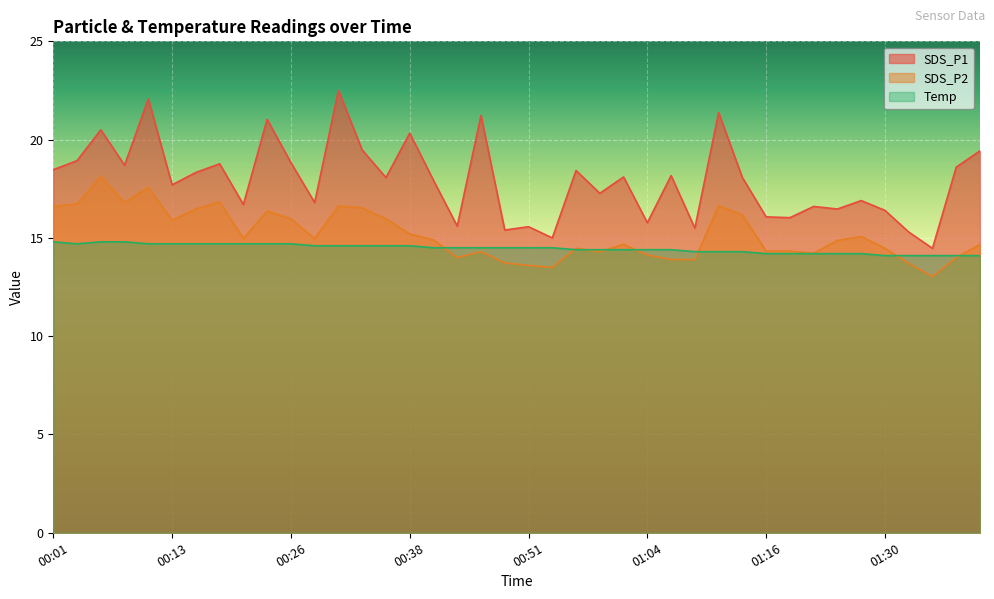

In SDS_P1, how many points are higher than both neighbors (excluding endpoints)?

14